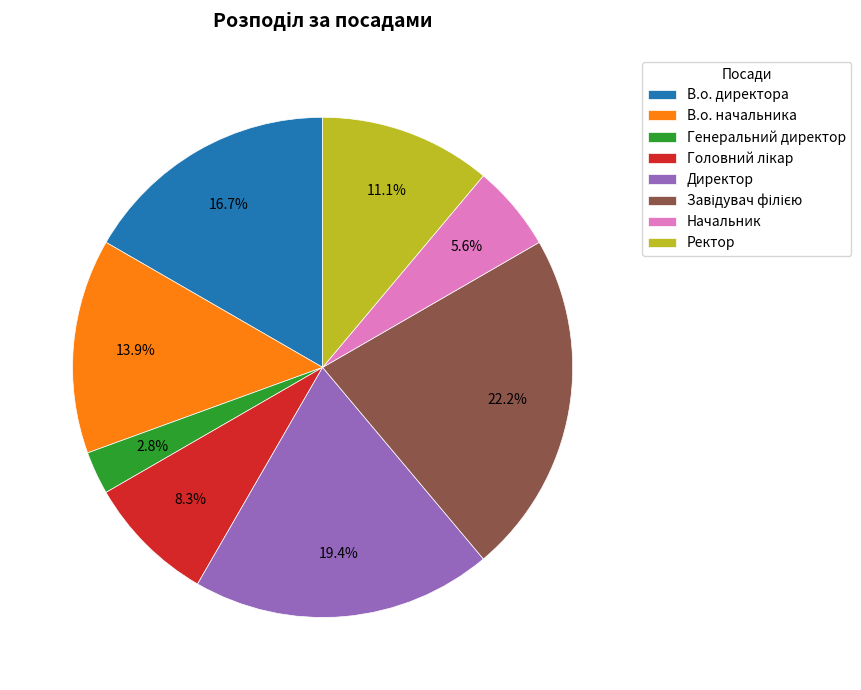

To the nearest percent, what percentage of the pie is Ректор?

11%